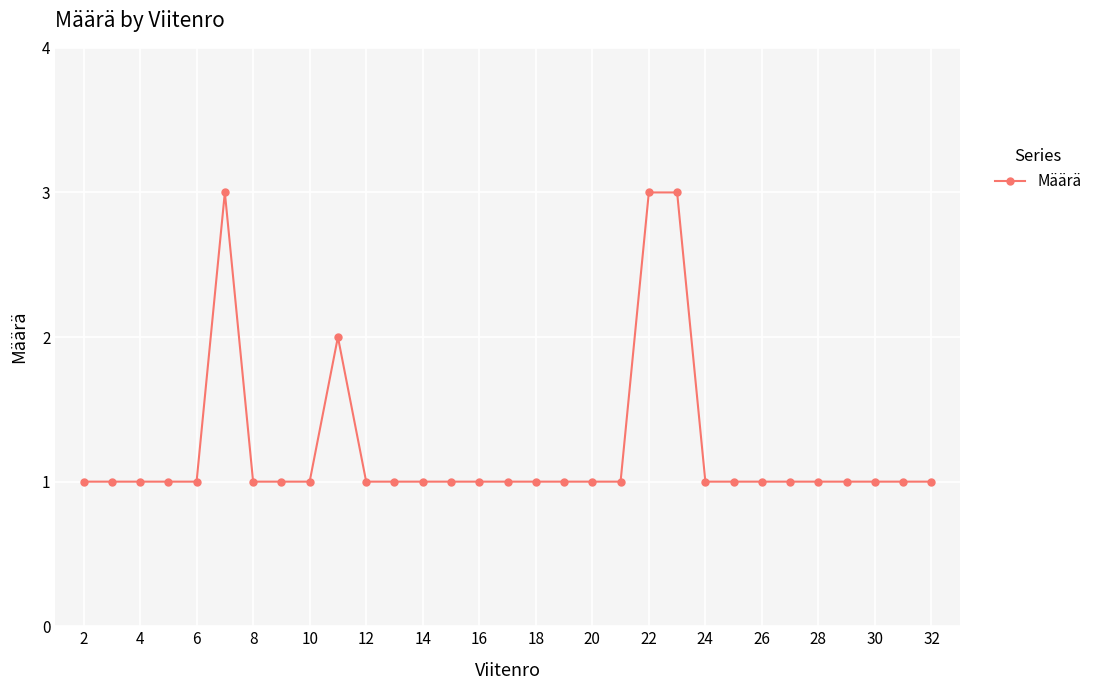

What is the maximum value shown in the chart?

3